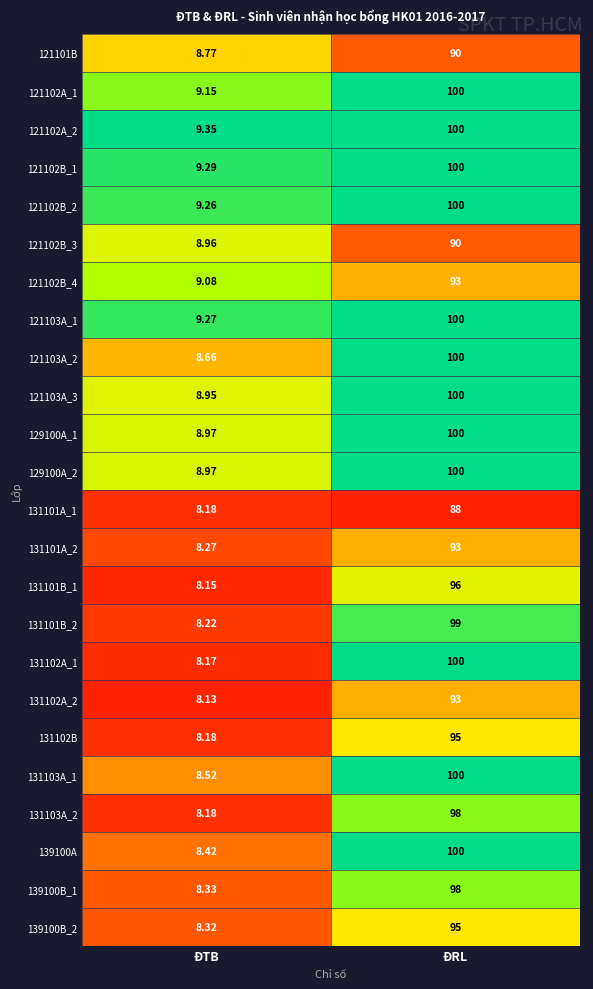

What is the total value across all series at ĐTB?

207.8